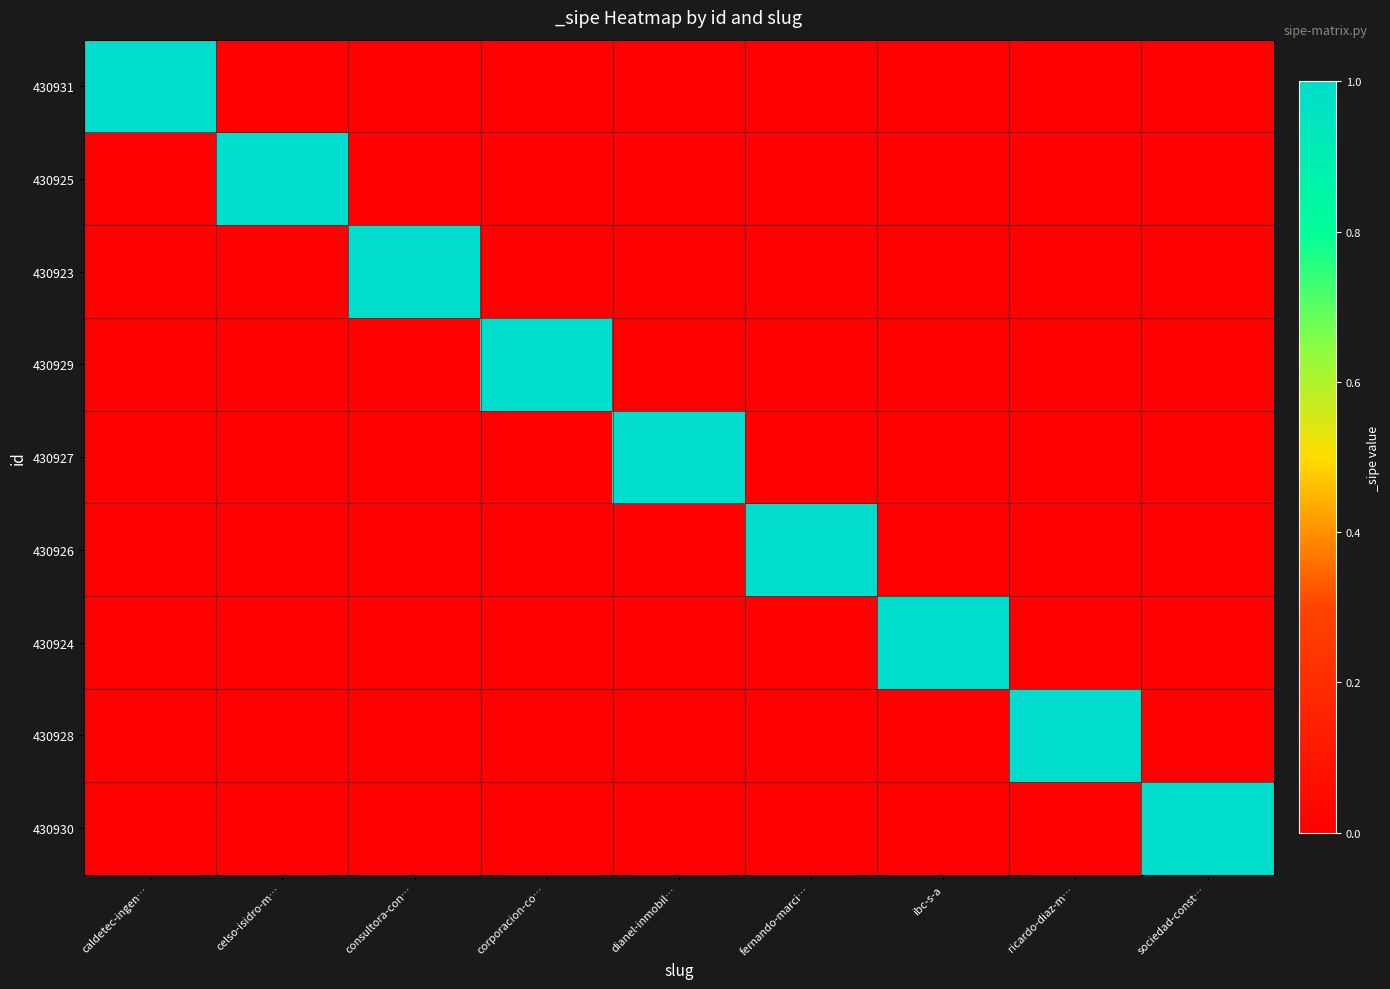

Which category has the lowest value across all series?

celso-isidro-m…